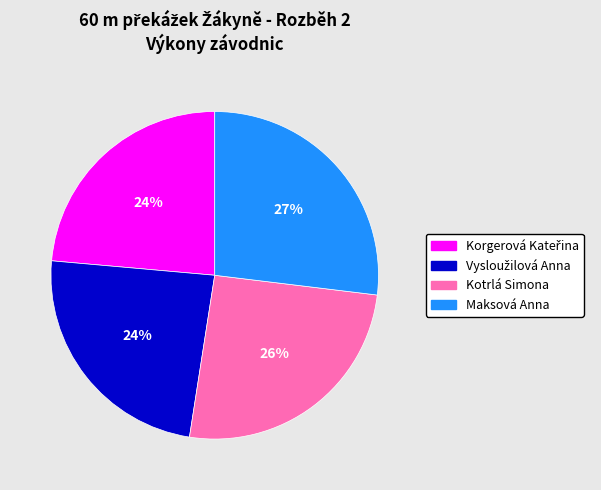

Do Maksová Anna and Kotrlá Simona together represent more than half of the pie?

Yes